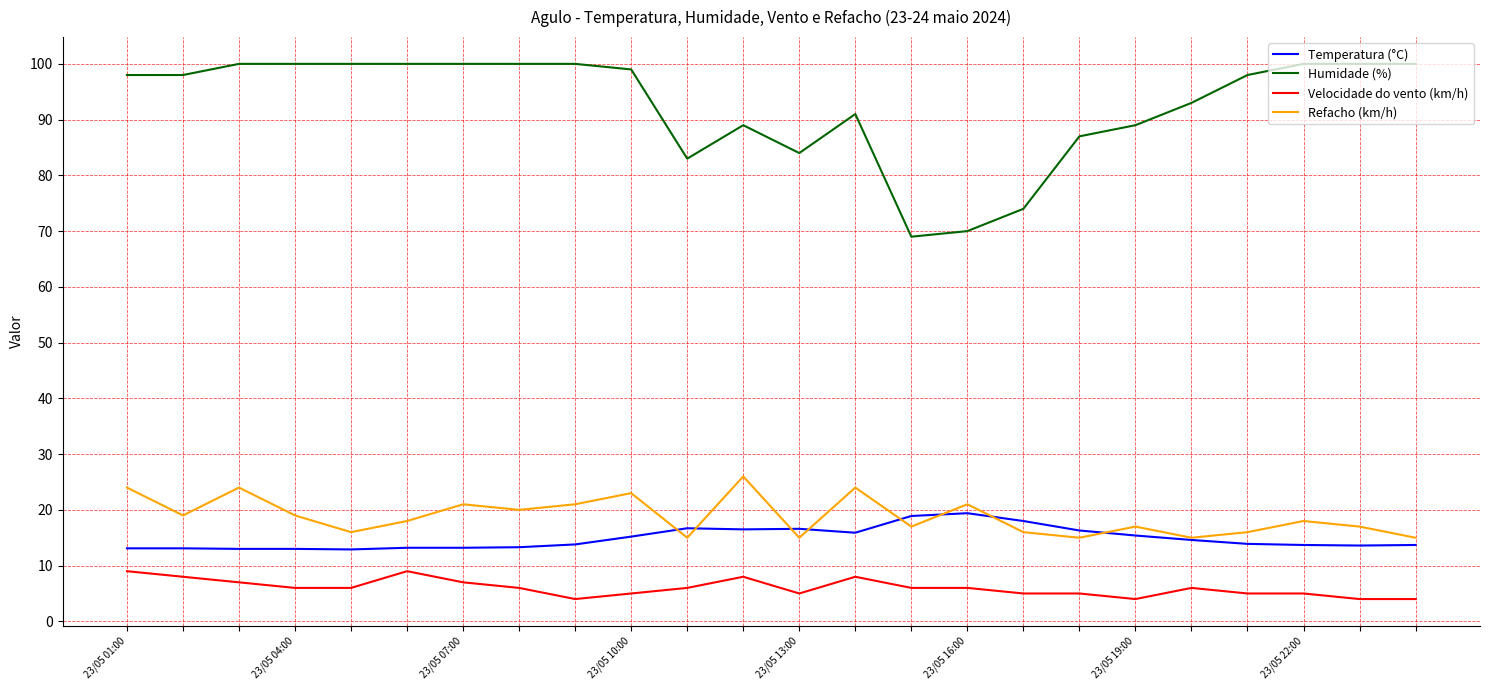

Rank the series by their maximum value, from lowest to highest.

Velocidade do vento (km/h), Temperatura (°C), Refacho (km/h), Humidade (%)